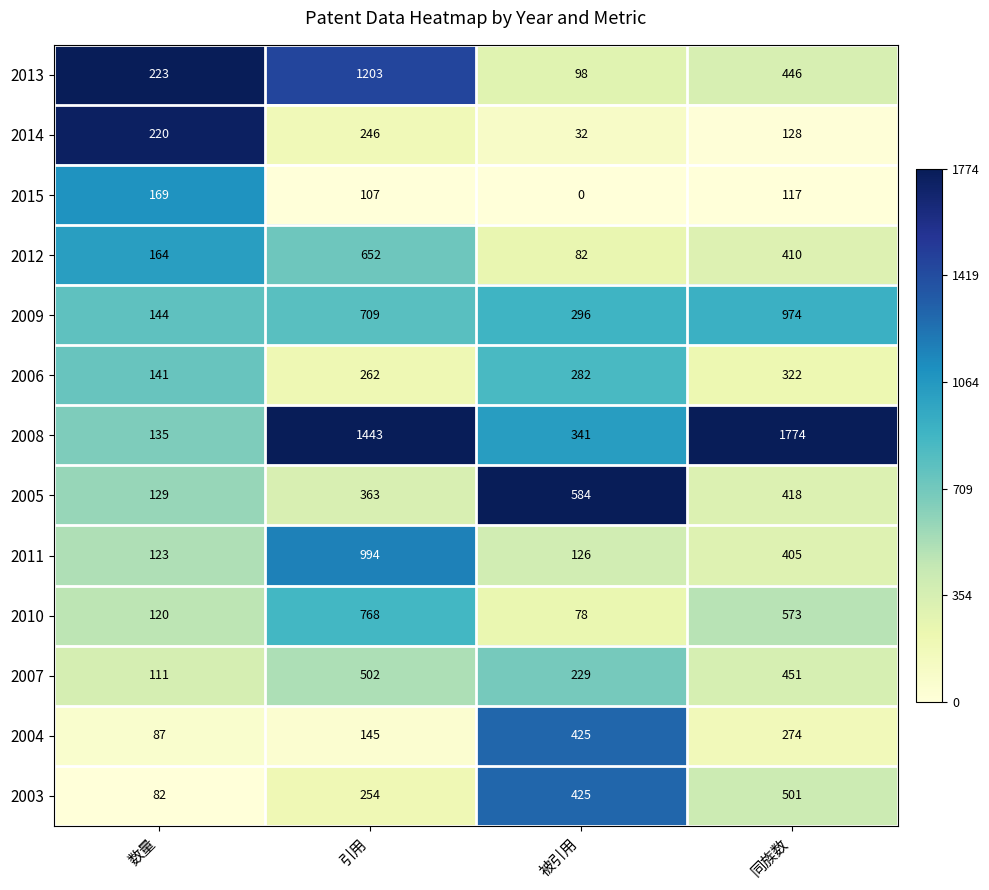

Which series has the largest range (max minus min)?

2008